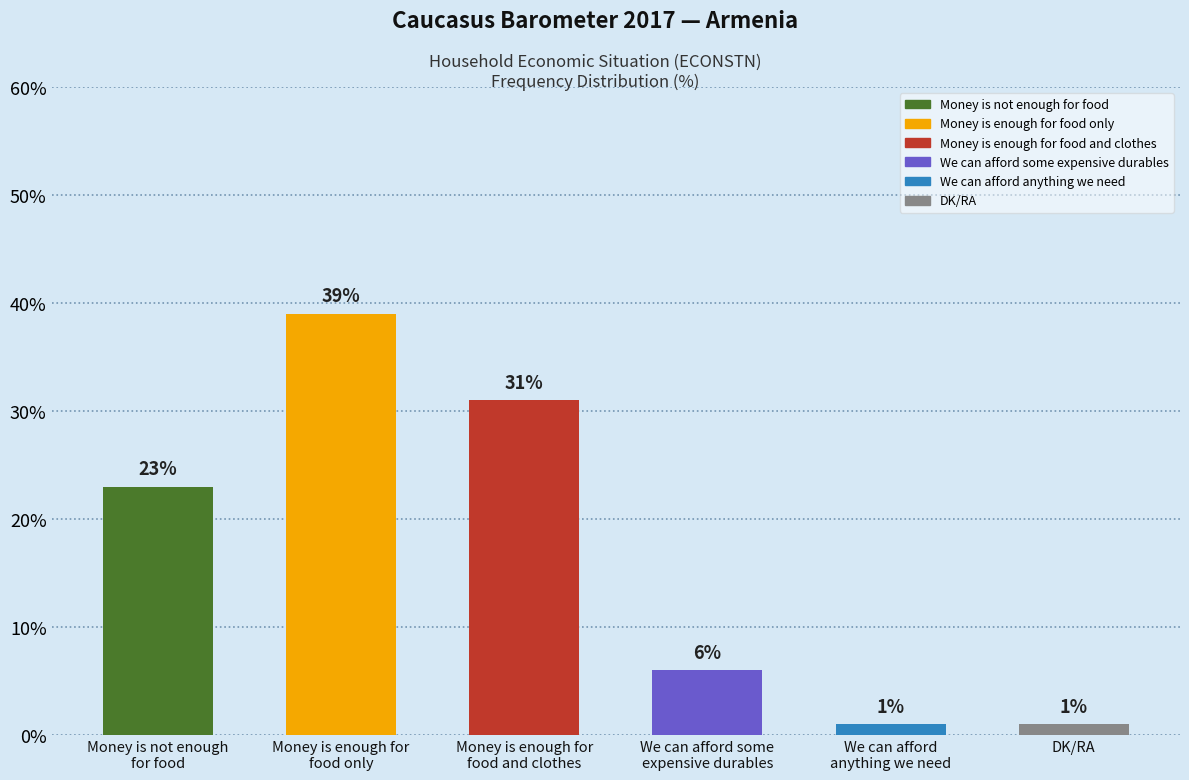

What is the average value?

17